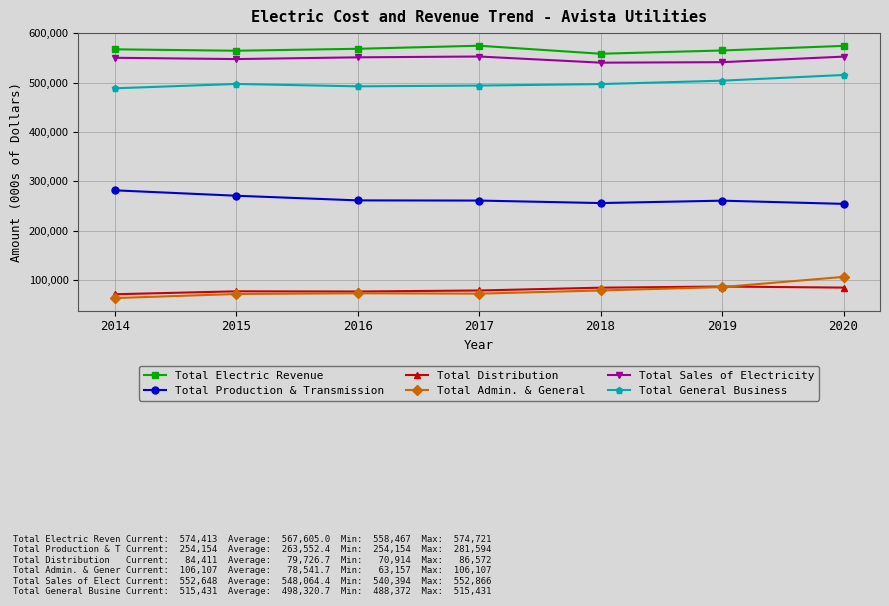

The value of Total Distribution at 2016 is 135256. True or false?

False